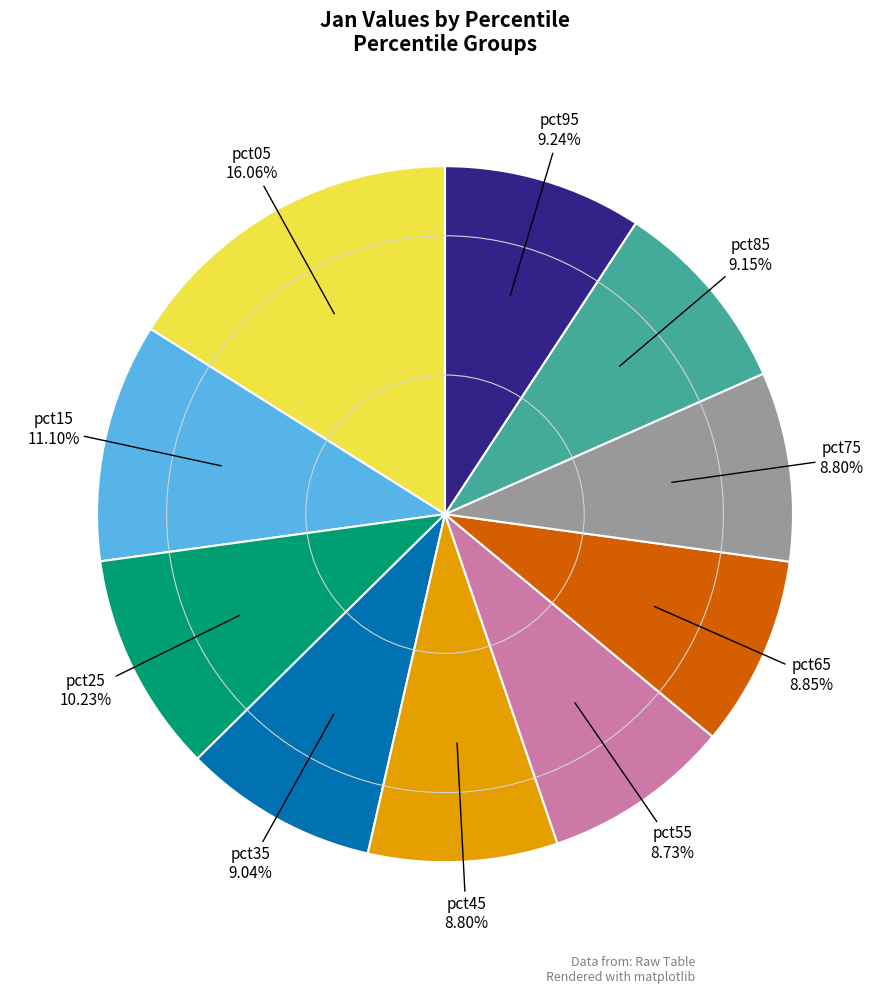

Does pct75 represent more than half of the total?

No